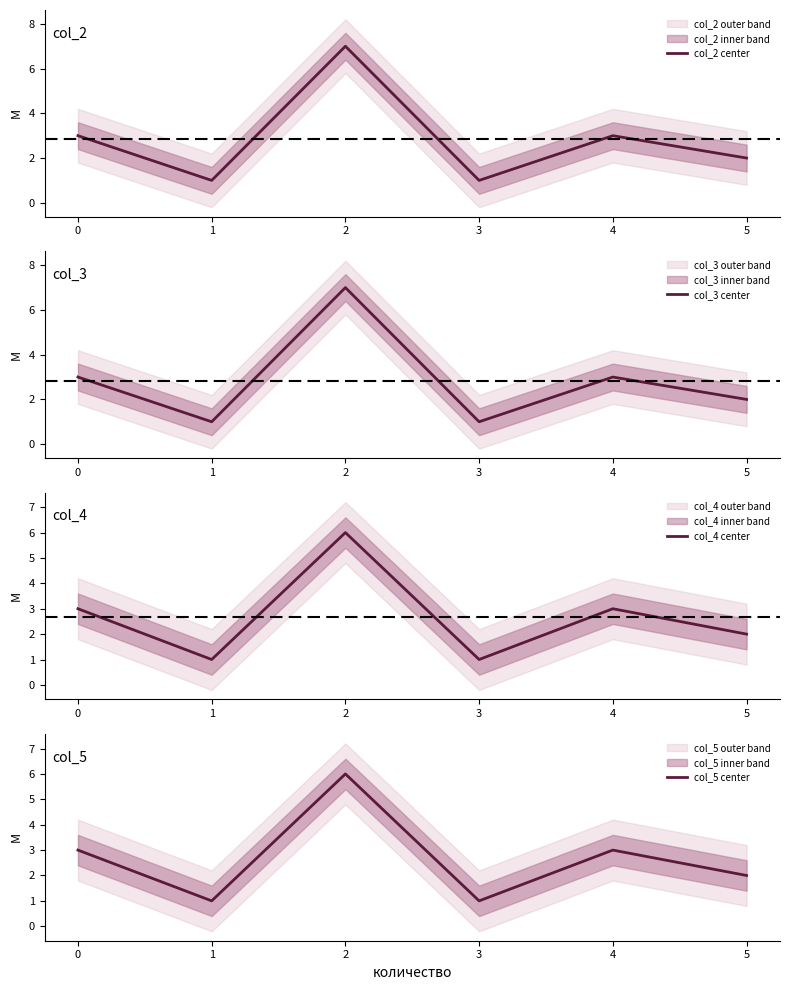

How many interior local valleys does the col_2 center series have?

2